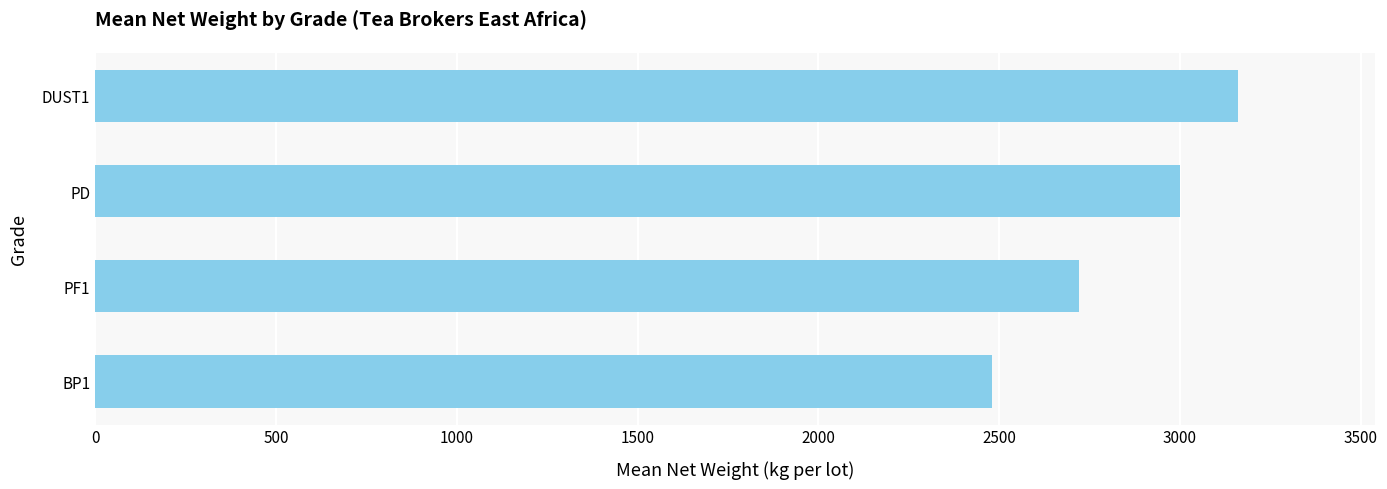

Is it true that the value at PF1 is 2720?

True